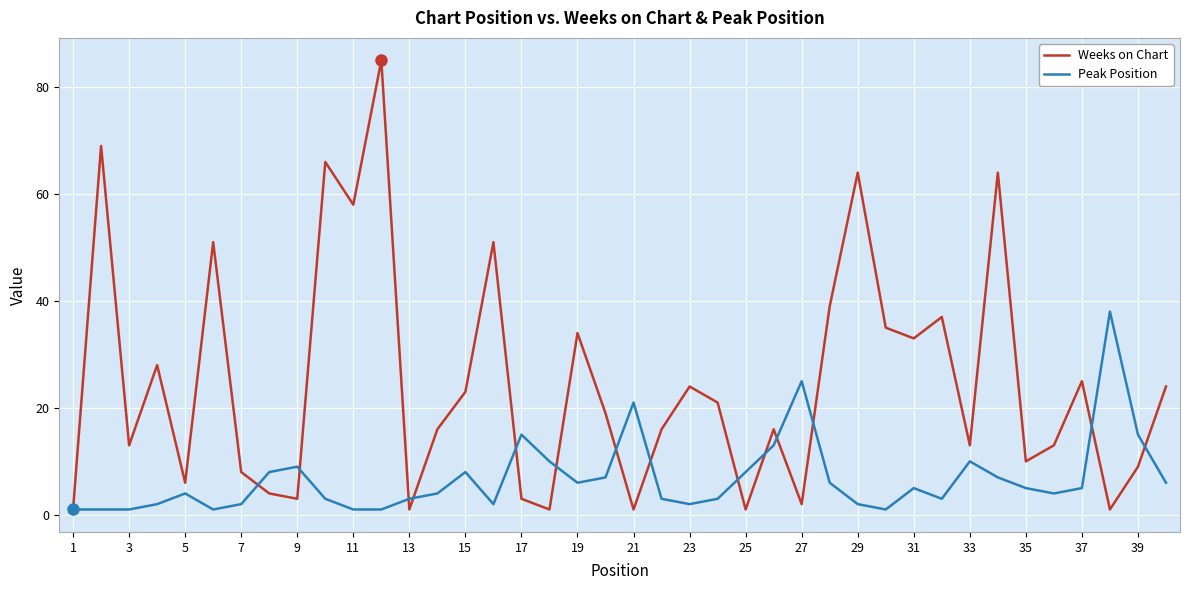

Which series has the largest range (max minus min)?

Weeks on Chart